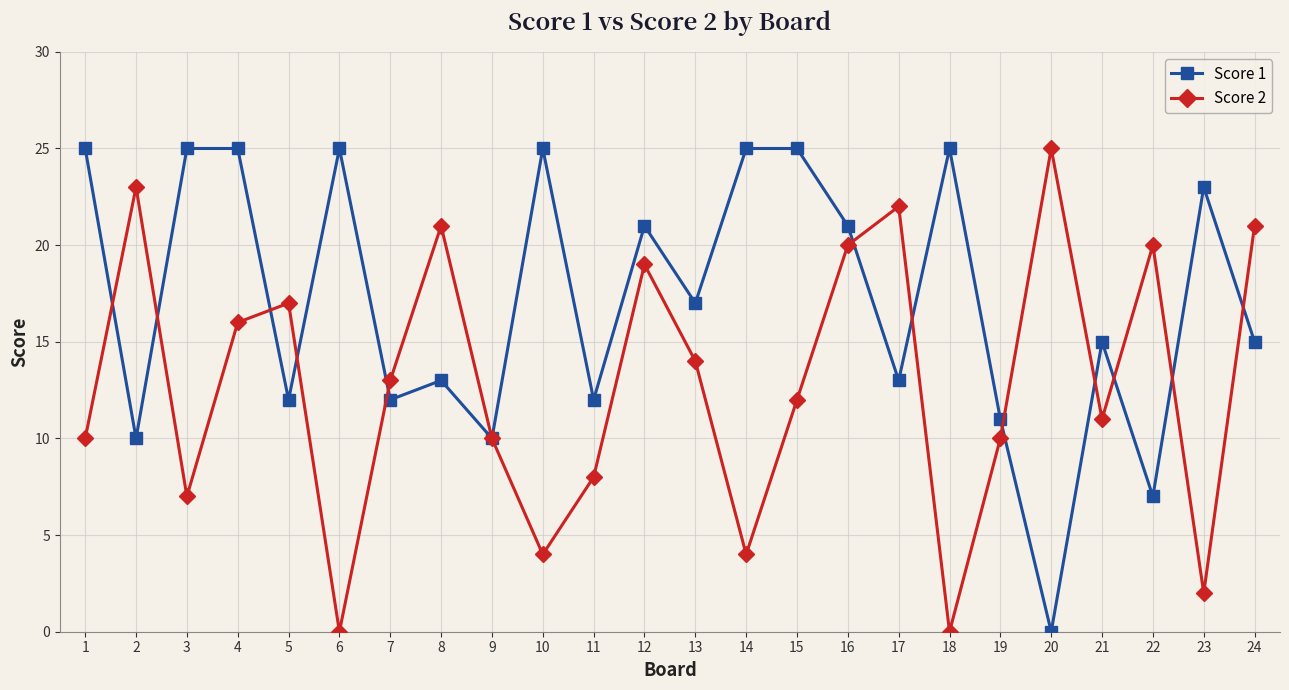

List the series in order of their overall mean, highest first.

Score 1, Score 2